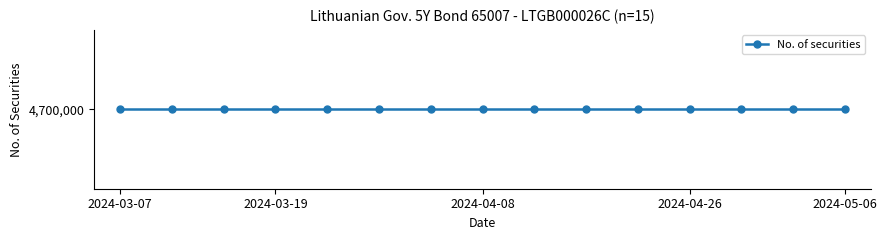

What is the total value across all series at 2024-04-08?

4700100